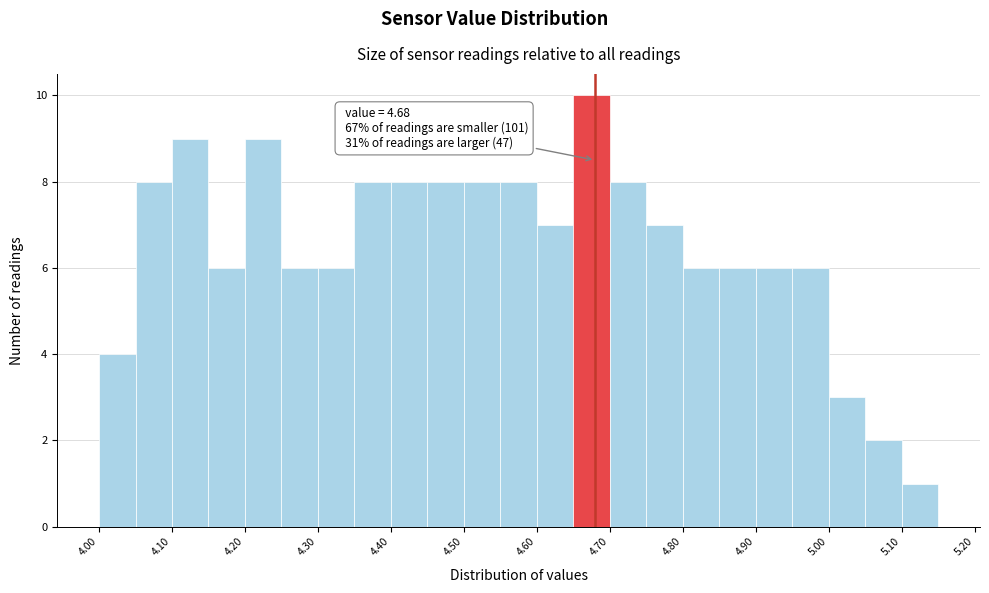

Over which range of the x-axis is the bar tallest?

4.65 to 4.70